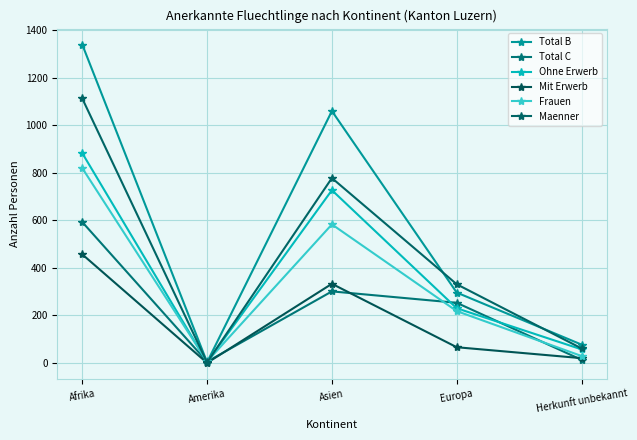

Count the number of categories in the chart.

5